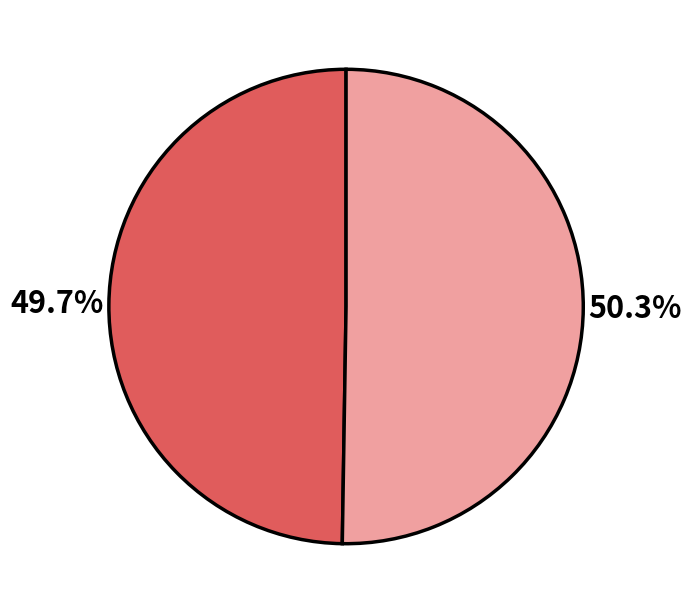

Is there a majority slice in this chart?

Yes